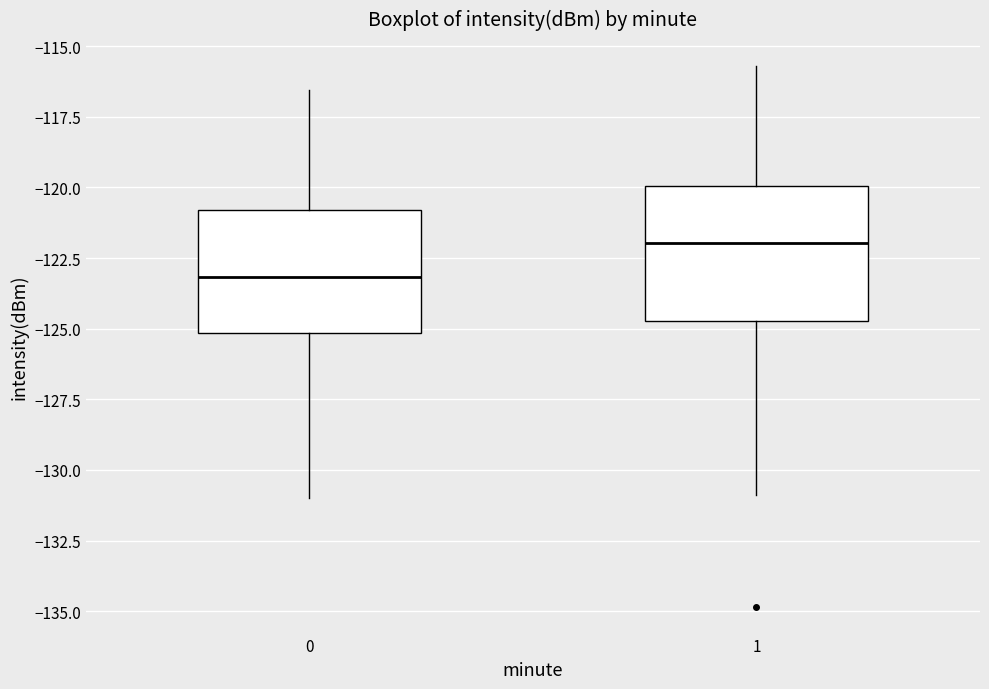

Where does the upper whisker of the box at x = 0 end on the y-axis? The values are not printed on the chart, so give them approximately, as read against the axis.

-116.5